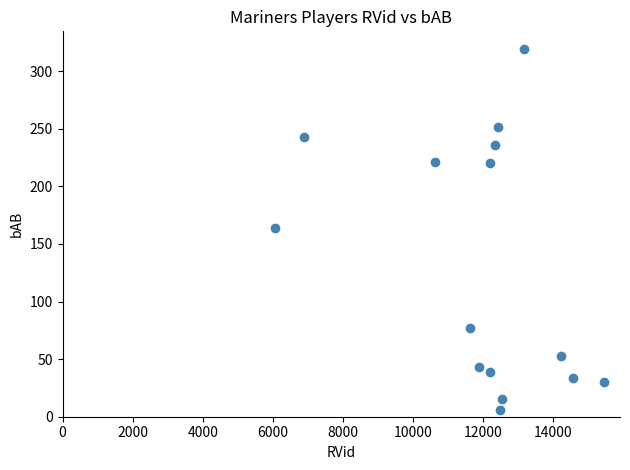

What is the range of X values (max minus min)?

9382